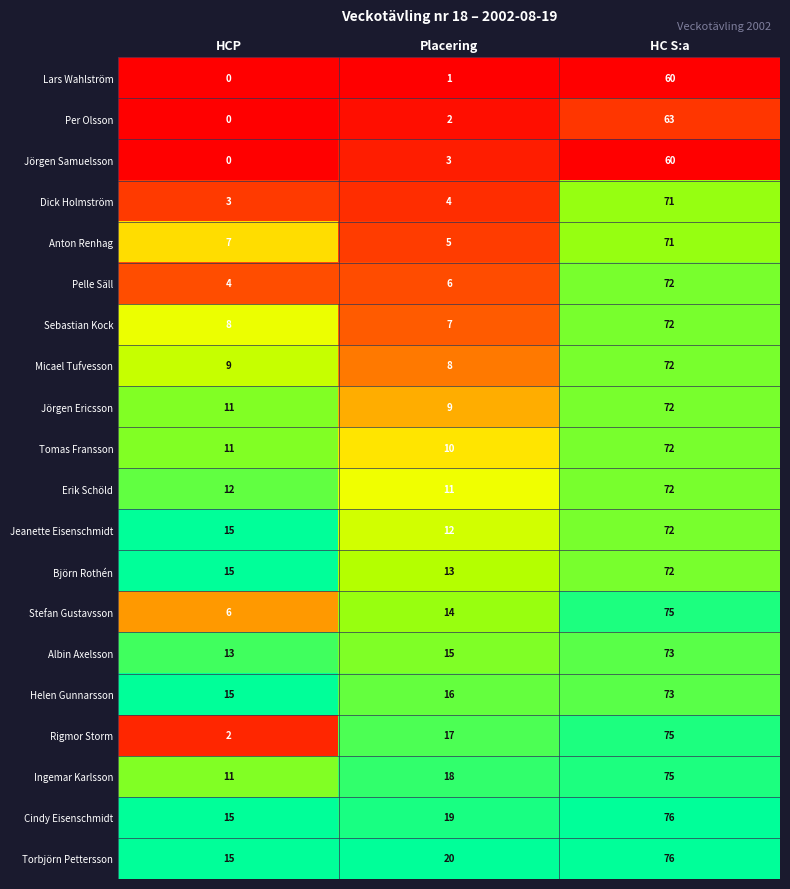

What is the average value of the Per Olsson series?

22